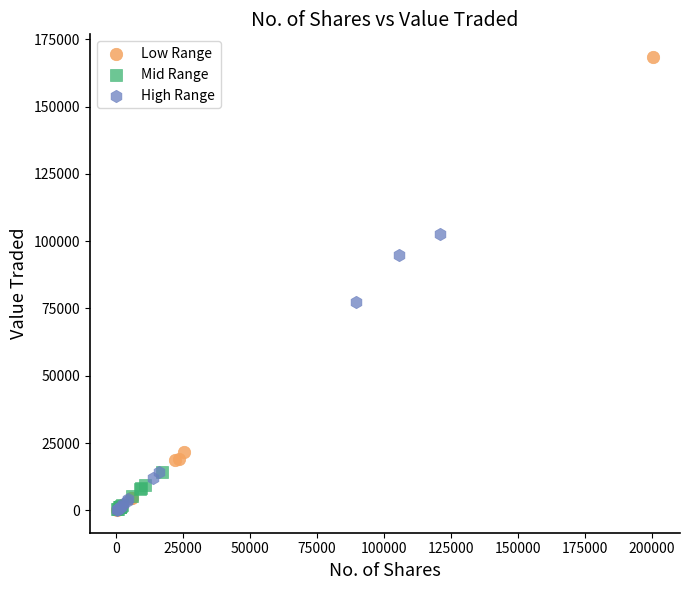

Which series has the widest spread of Y values?

Low Range